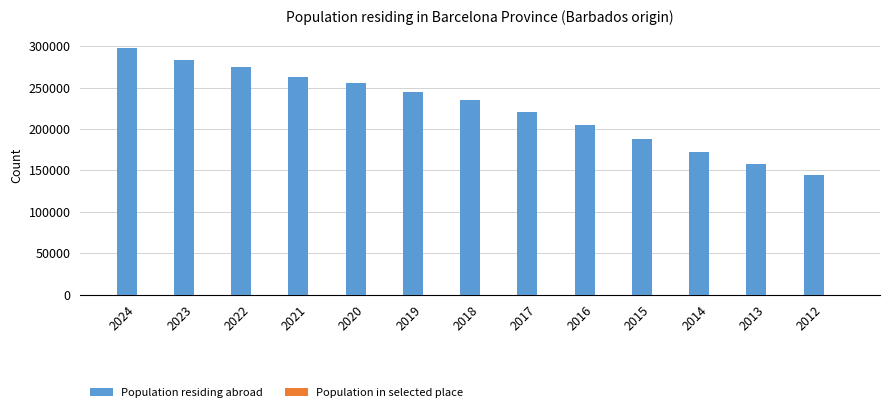

At which category is the sum across all series the highest?

2024